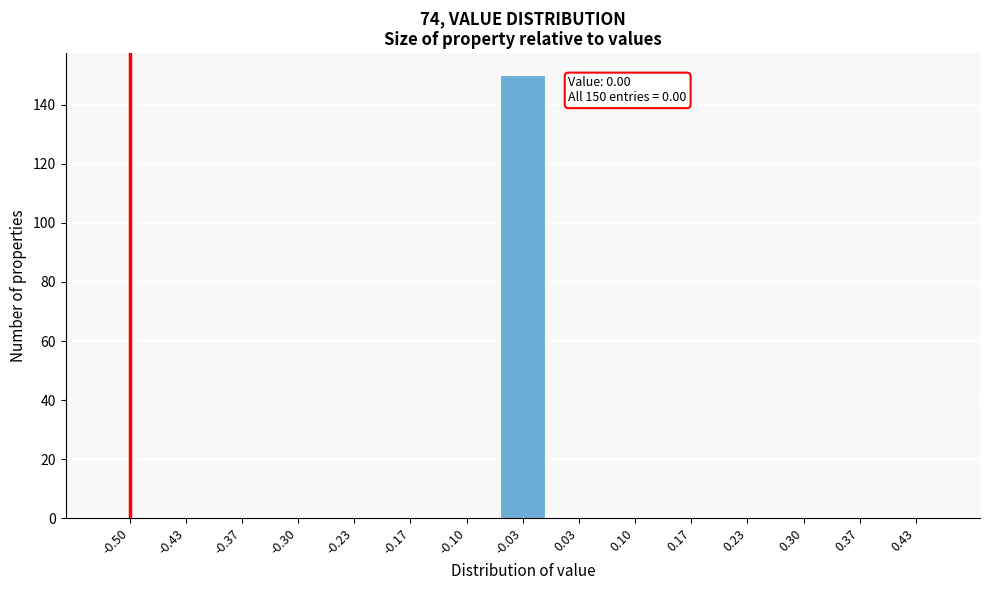

Reading left to right, extract all data points from this chart.

-0.50=0	-0.43=0	-0.37=0	-0.30=0	-0.23=0	-0.17=0	-0.10=0	-0.03=150	0.03=0	0.10=0	0.17=0	0.23=0	0.30=0	0.37=0	0.43=0